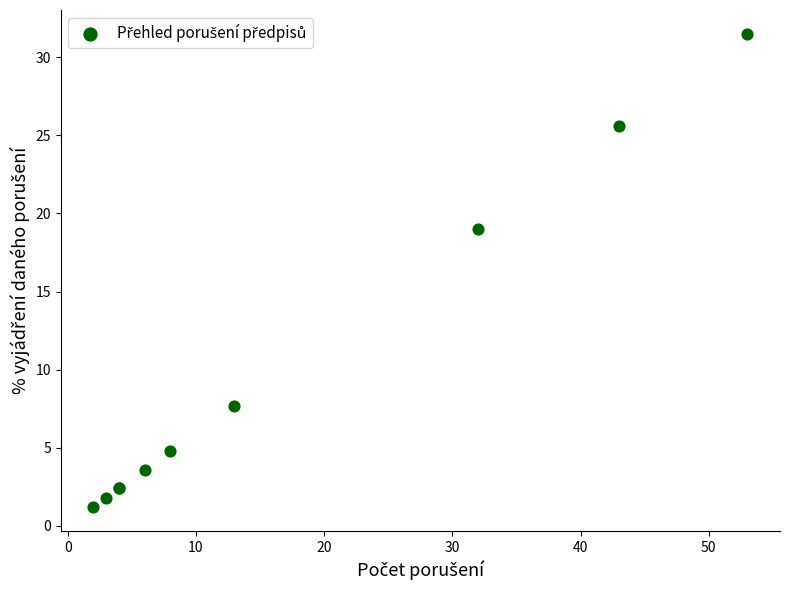

What Y value in the scatter plot is closest to 16?

19.0